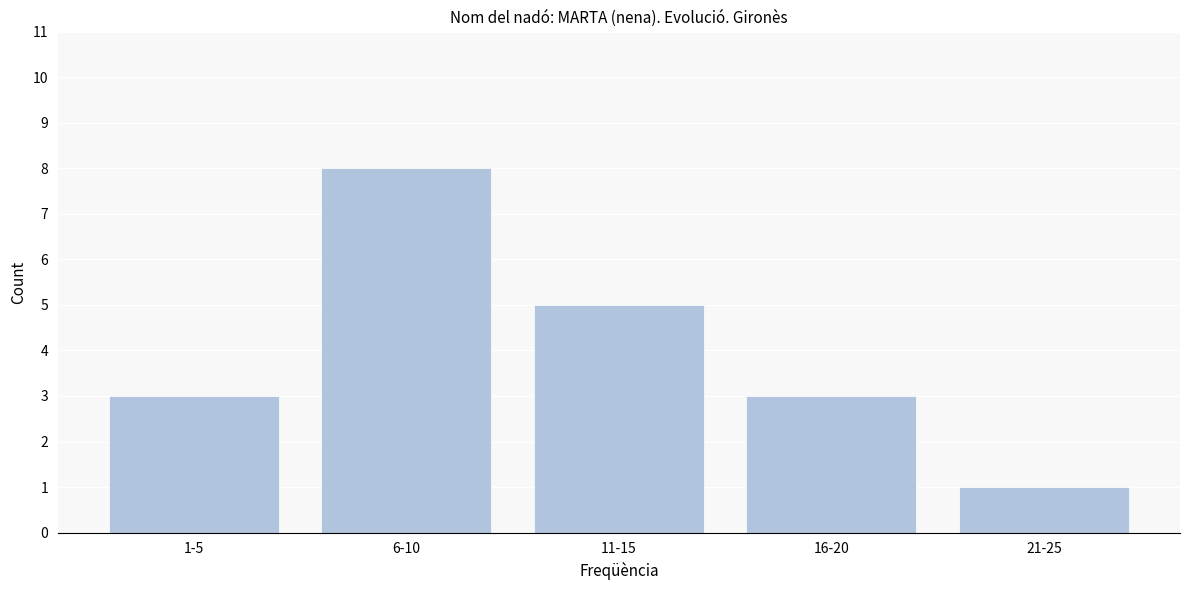

Reading right to left, transcribe all the data shown in this chart.

21-25=1	16-20=3	11-15=5	6-10=8	1-5=3